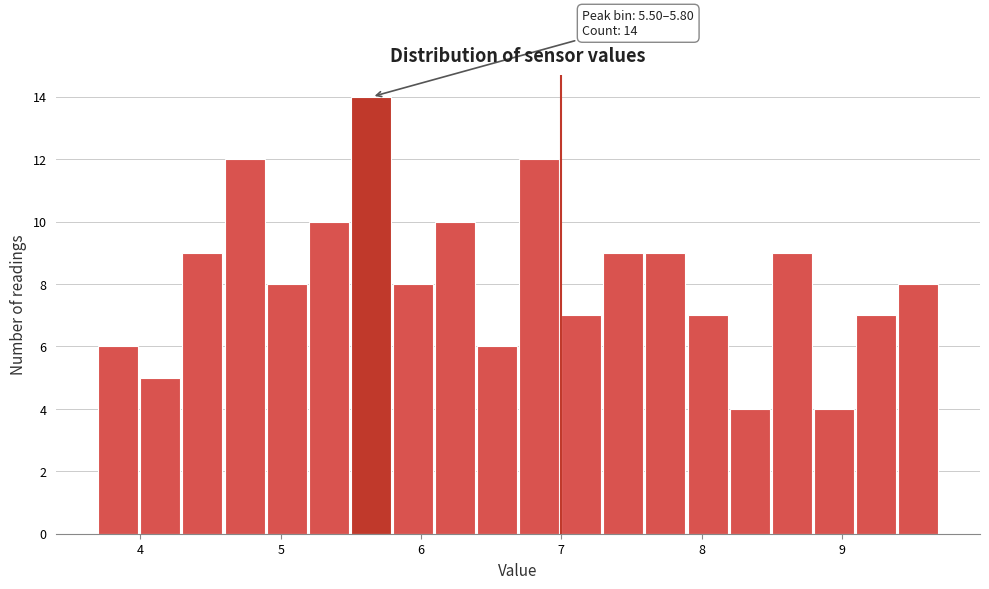

Read against the x-axis, roughly where is the centre of the tallest bar?

5.6